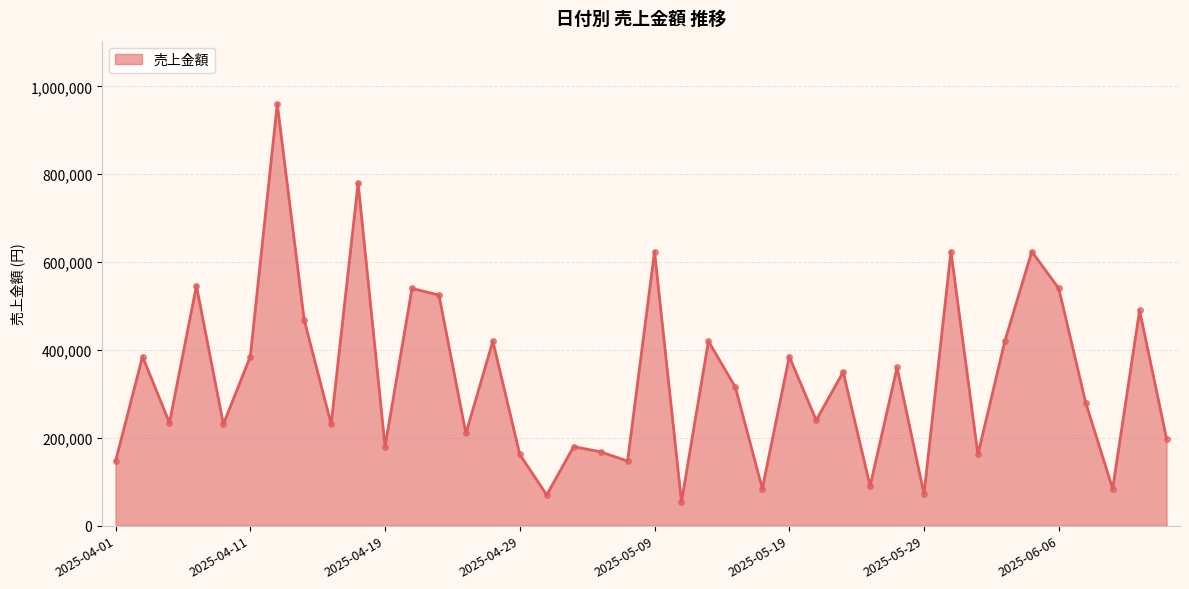

What is the greatest value displayed?

960000